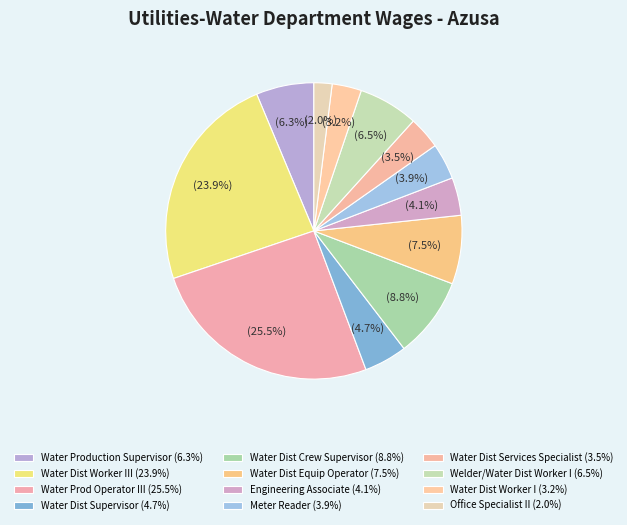

Rank the categories by value from lowest to highest.

Office Specialist II, Water Dist Worker I, Water Dist Services Specialist, Meter Reader, Engineering Associate, Water Dist Supervisor, Water Production Supervisor, Welder/Water Dist Worker I, Water Dist Equip Operator, Water Dist Crew Supervisor, Water Dist Worker III, Water Prod Operator III